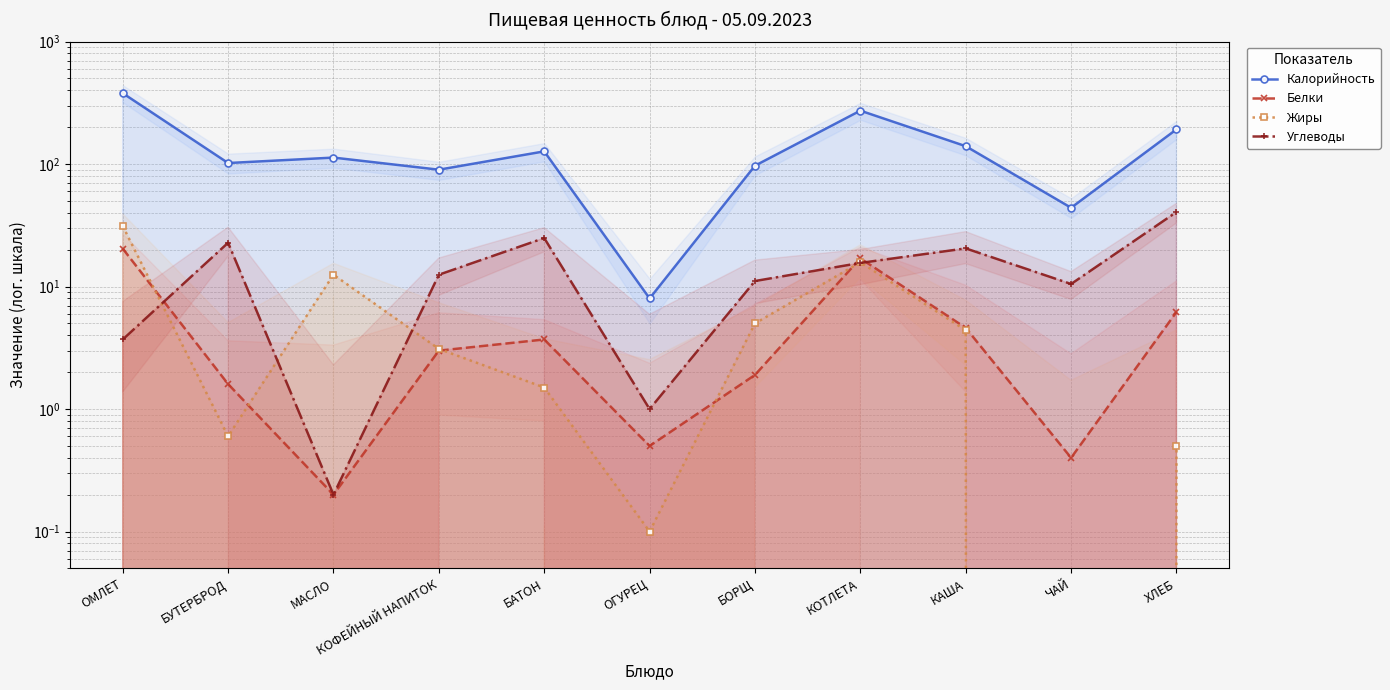

What are all the series names shown in the legend?

Калорийность, Белки, Жиры, Углеводы